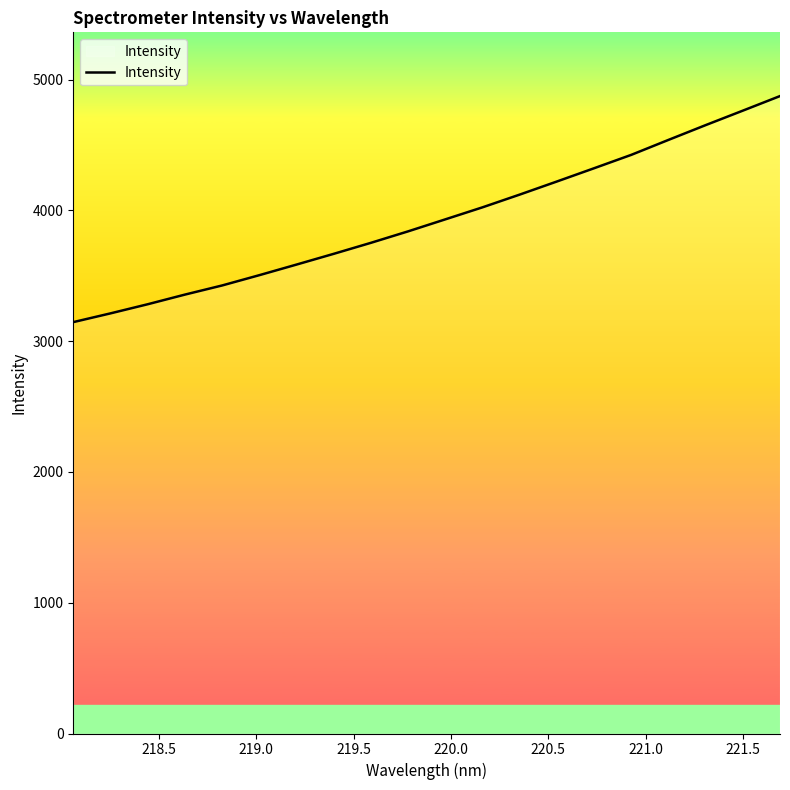

What is the maximum value shown in the chart?

4873.8